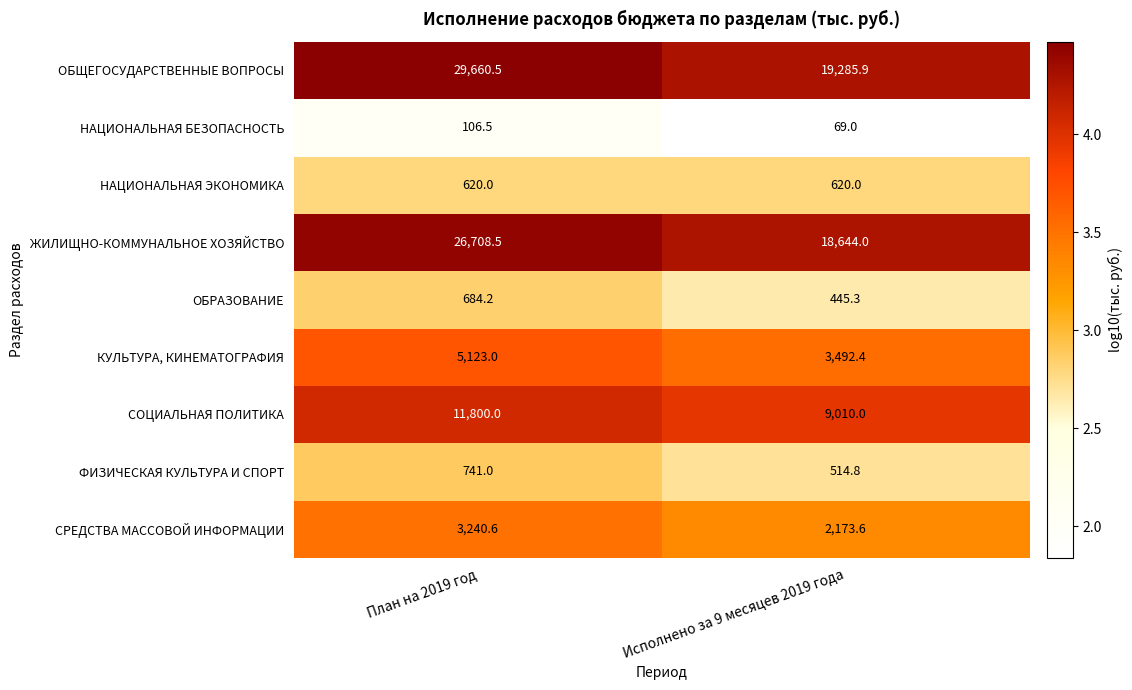

Is it true that НАЦИОНАЛЬНАЯ ЭКОНОМИКА equals 186.1 at Исполнено за 9 месяцев 2019 года?

False